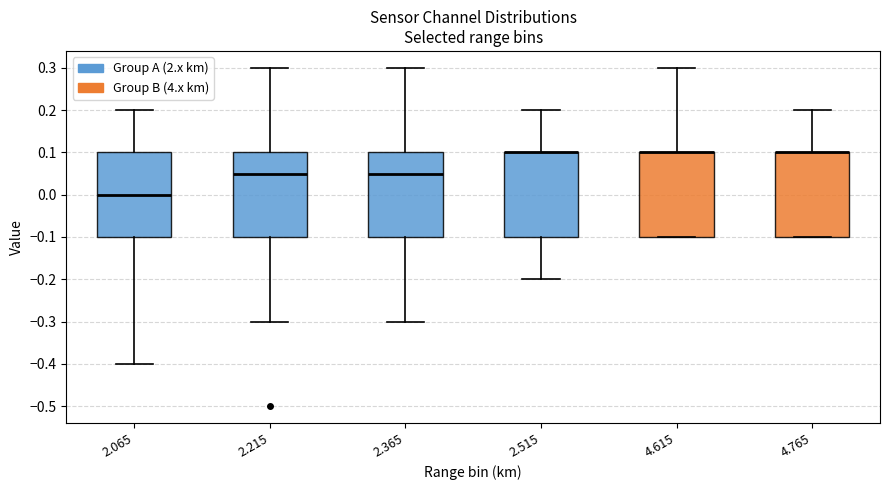

Where does the upper whisker of the box at x = 4.615 end on the y-axis? The values are not printed on the chart, so give them approximately, as read against the axis.

0.30